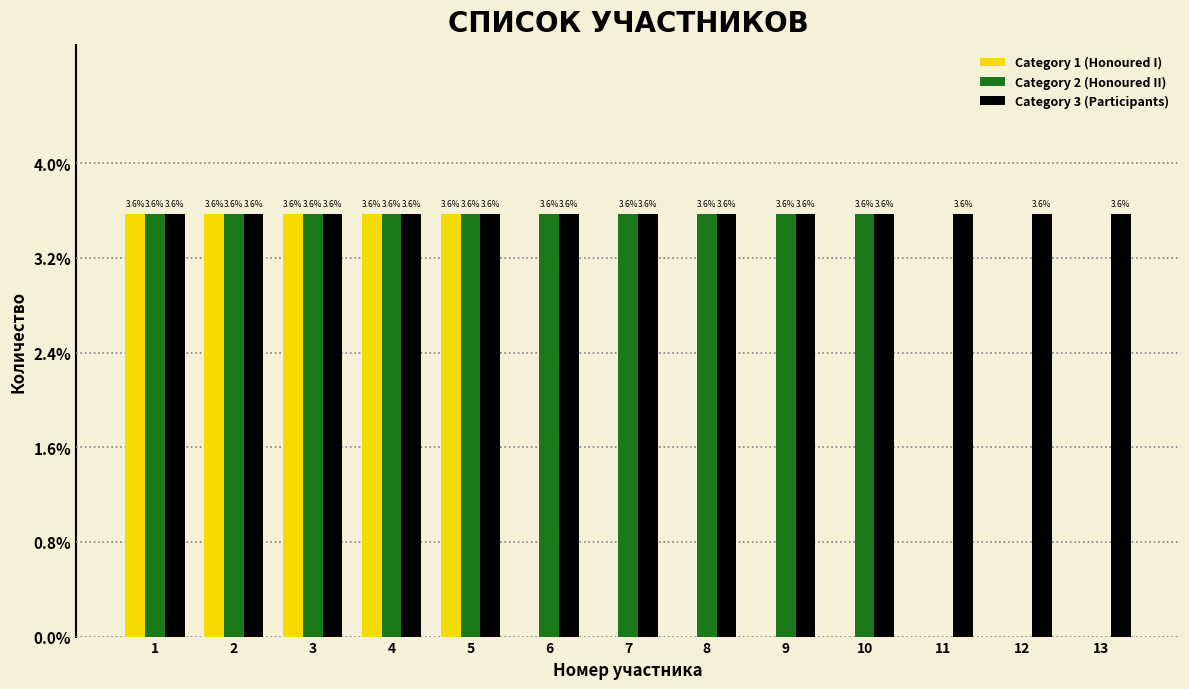

Reading left to right, transcribe all the data shown in this chart.

Category 1 (Honoured I): 1=3.6	2=3.6	3=3.6	4=3.6	5=3.6	6=0.0	7=0.0	8=0.0	9=0.0	10=0.0	11=0.0	12=0.0	13=0.0
Category 2 (Honoured II): 1=3.6	2=3.6	3=3.6	4=3.6	5=3.6	6=3.6	7=3.6	8=3.6	9=3.6	10=3.6	11=0.0	12=0.0	13=0.0
Category 3 (Participants): 1=3.6	2=3.6	3=3.6	4=3.6	5=3.6	6=3.6	7=3.6	8=3.6	9=3.6	10=3.6	11=3.6	12=3.6	13=3.6